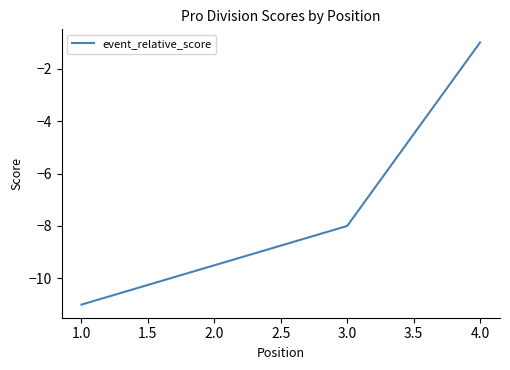

How many series are shown in this chart?

1